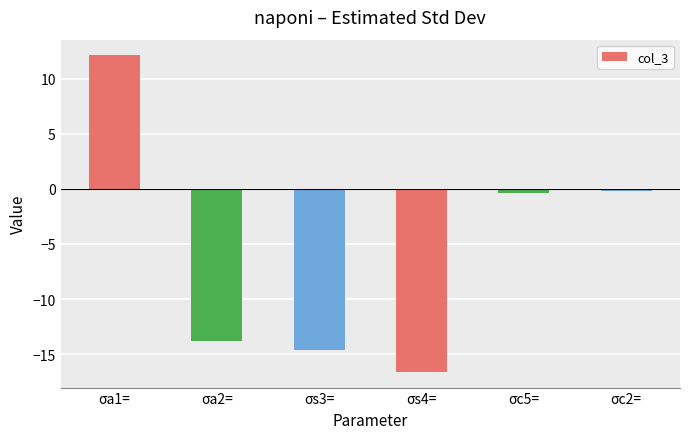

At which category does the chart reach its minimum across all series?

σs4=